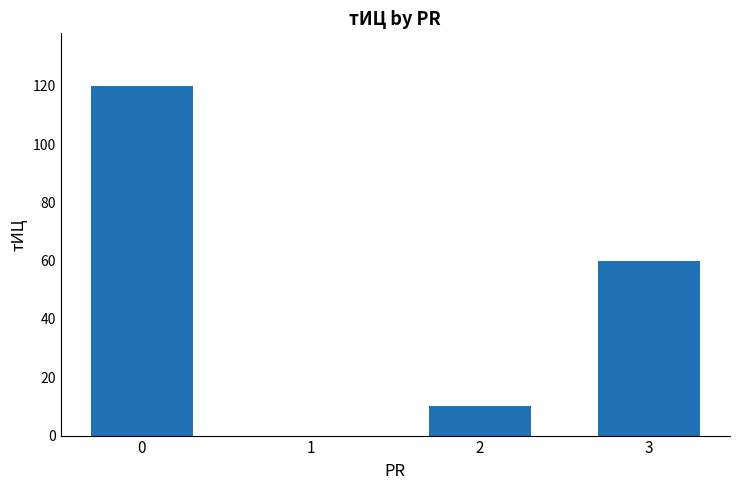

The value at 3 is 60. True or false?

True